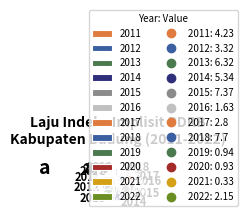

Do 2012 and 2017 together represent more than half of the pie?

No